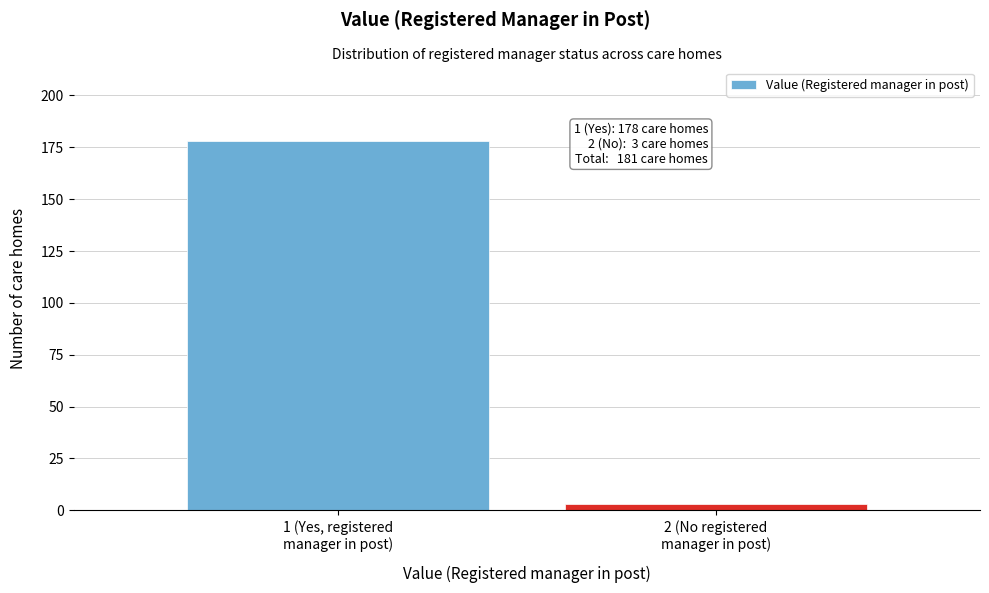

Reading left to right, extract all data points from this chart.

178	3